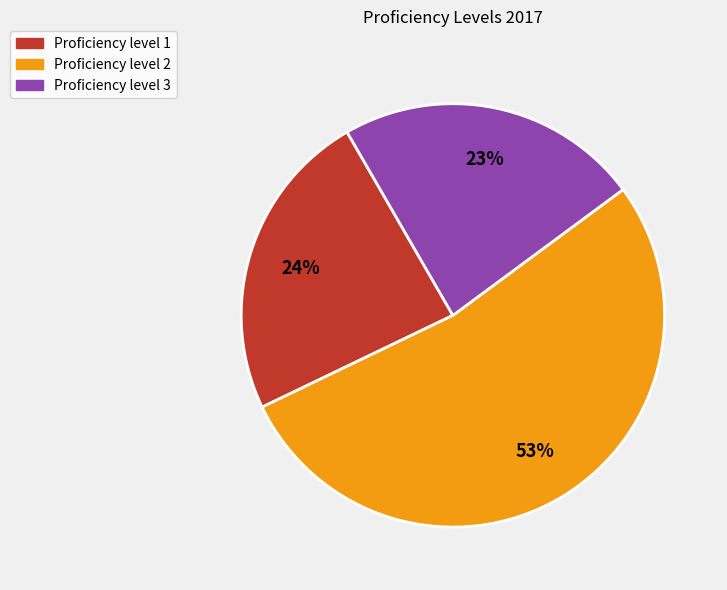

Do Proficiency level 1 and Proficiency level 3 together represent more than half of the pie?

No